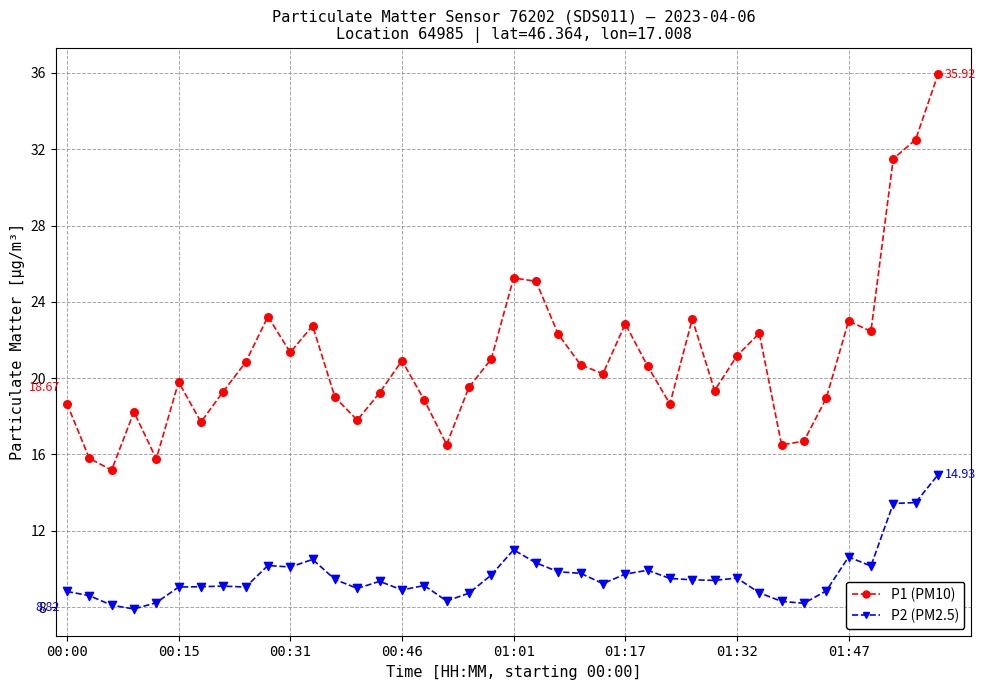

Does the chart have visible grid lines?

Yes